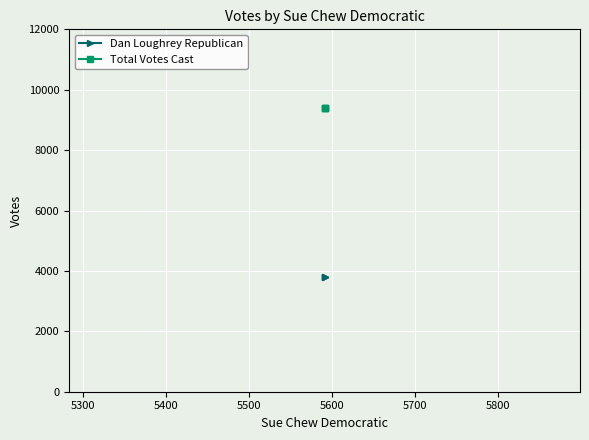

Which series has the largest range (max minus min)?

Dan Loughrey Republican